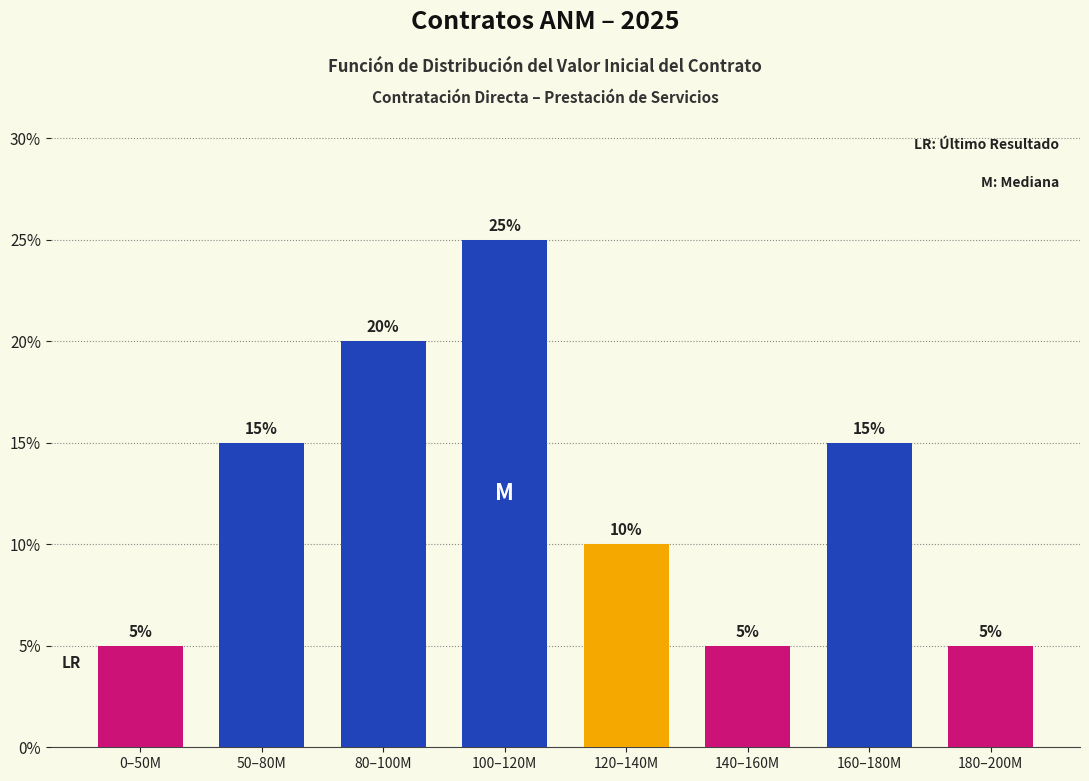

What is the change in value from 160–180M to 180–200M?

-10